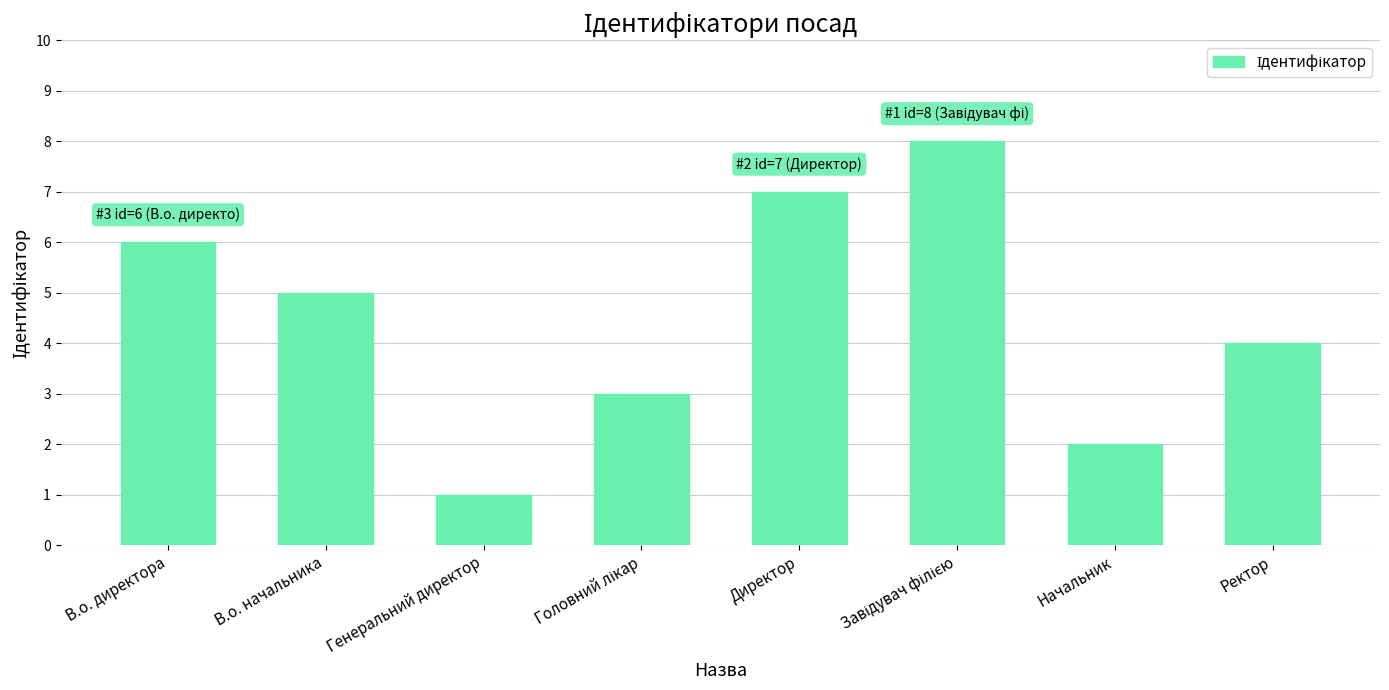

What is the greatest value displayed?

8